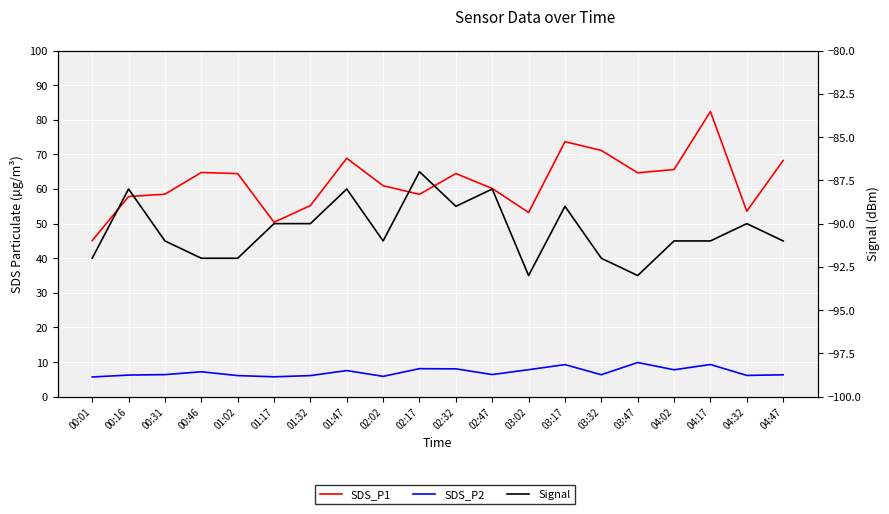

List the series in order of their overall mean, lowest first.

Signal, SDS_P2, SDS_P1